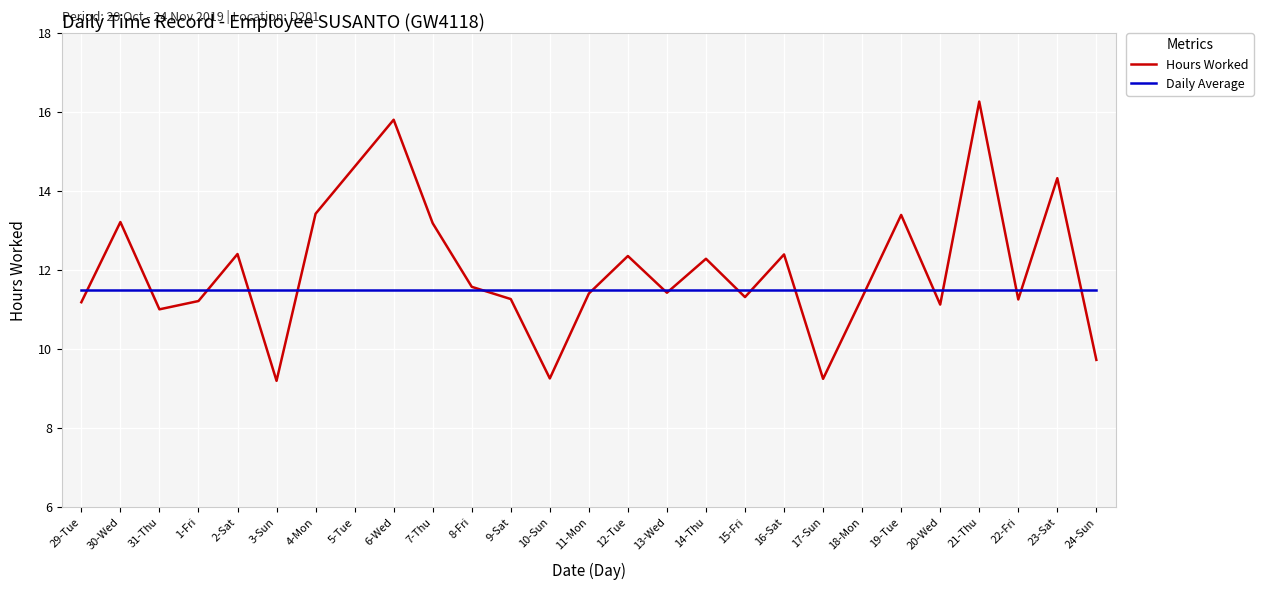

Is it true that Hours Worked equals 12.4 at 12-Tue?

True